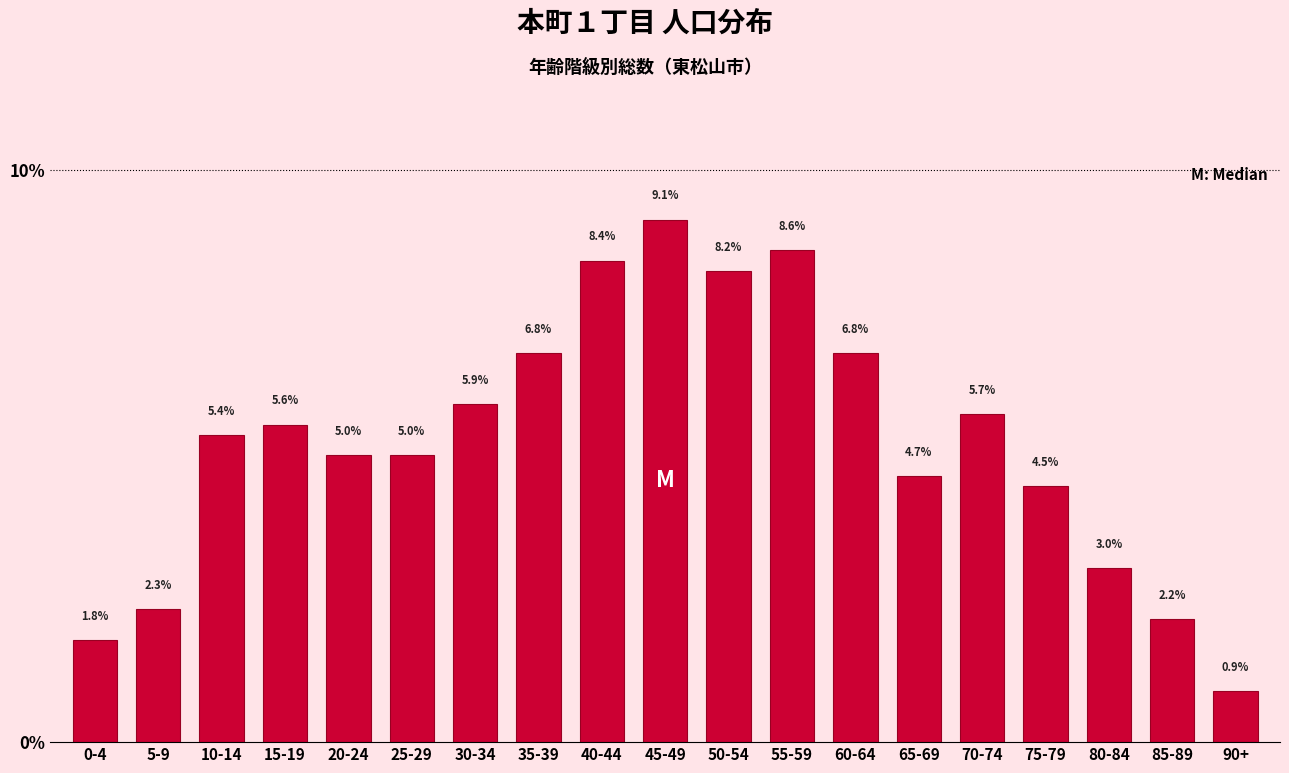

Reading right to left, transcribe all the data shown in this chart.

90+=0.9	85-89=2.2	80-84=3.0	75-79=4.5	70-74=5.7	65-69=4.7	60-64=6.8	55-59=8.6	50-54=8.2	45-49=9.1	40-44=8.4	35-39=6.8	30-34=5.9	25-29=5.0	20-24=5.0	15-19=5.6	10-14=5.4	5-9=2.3	0-4=1.8